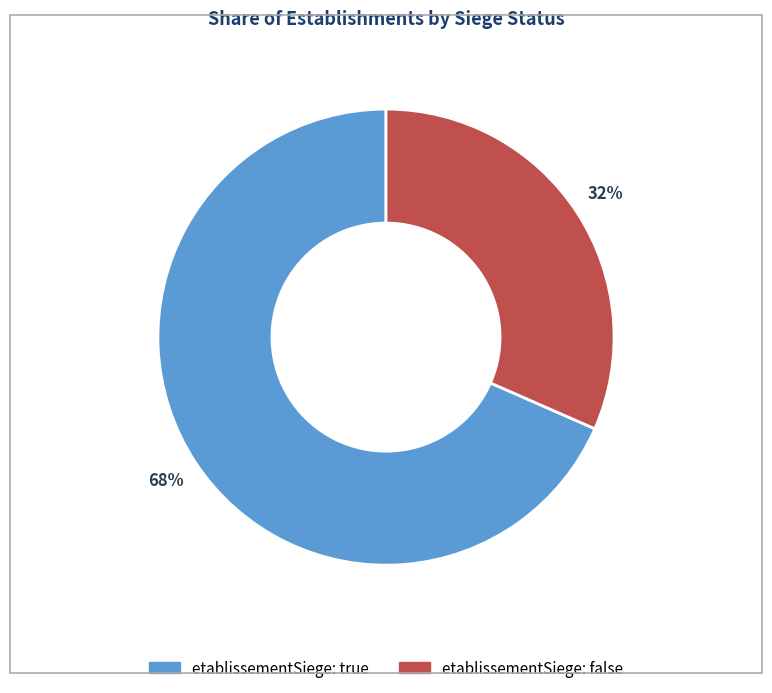

Is there a majority slice in this chart?

Yes